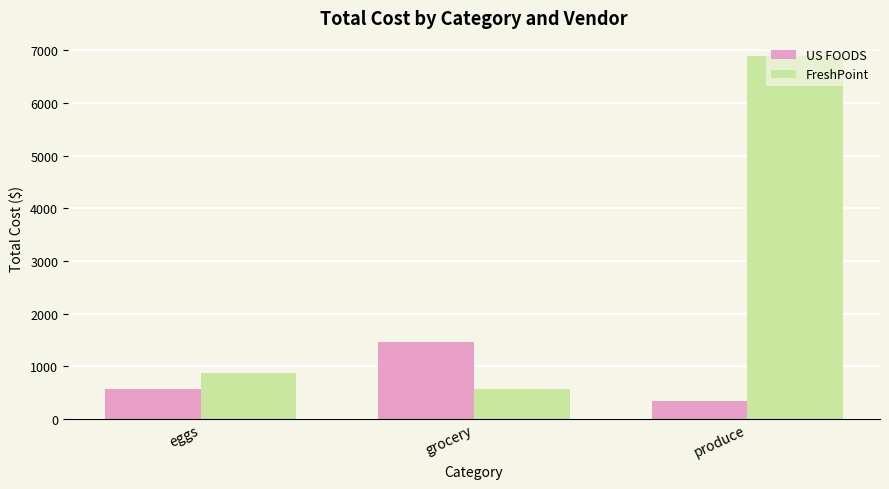

What is the difference between the maximum and minimum values in the US FOODS series?

1136.7